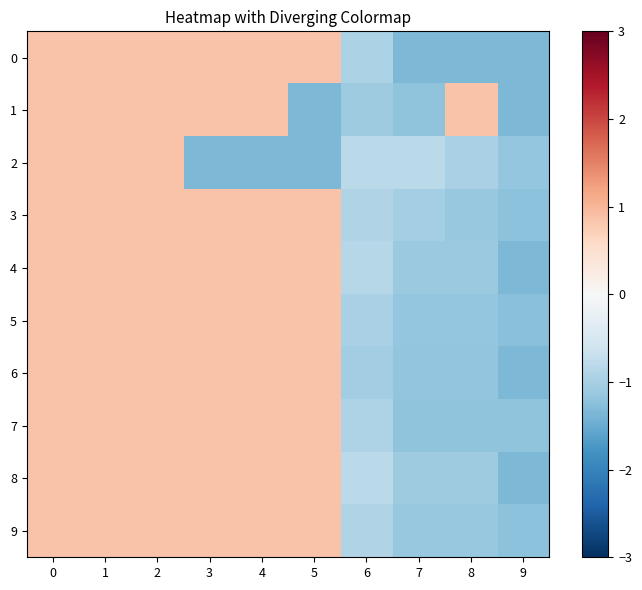

How many distinct data groups are displayed?

10